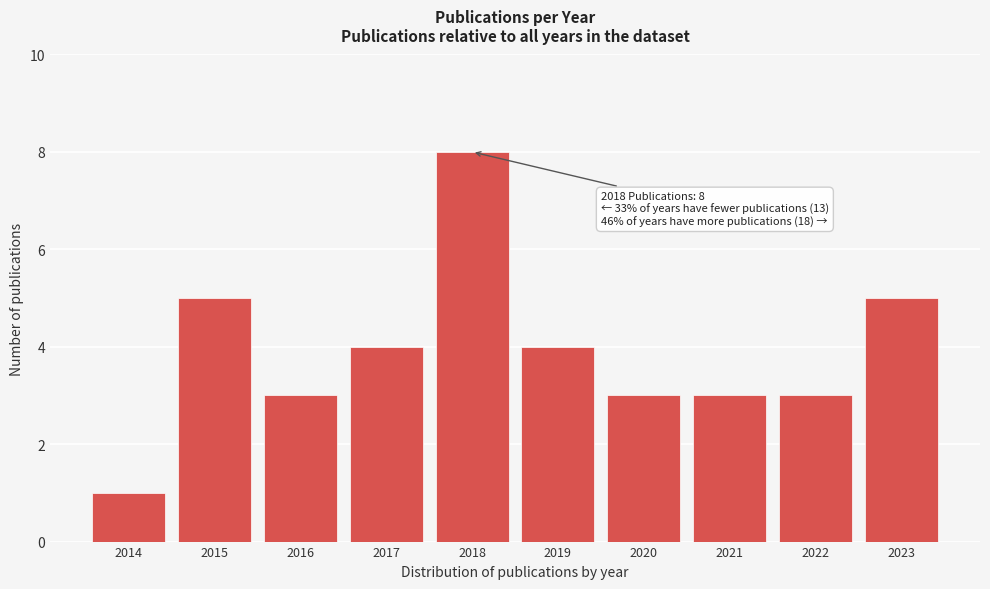

Reading left to right, what are all the values shown in this chart?

2014=1	2015=5	2016=3	2017=4	2018=8	2019=4	2020=3	2021=3	2022=3	2023=5